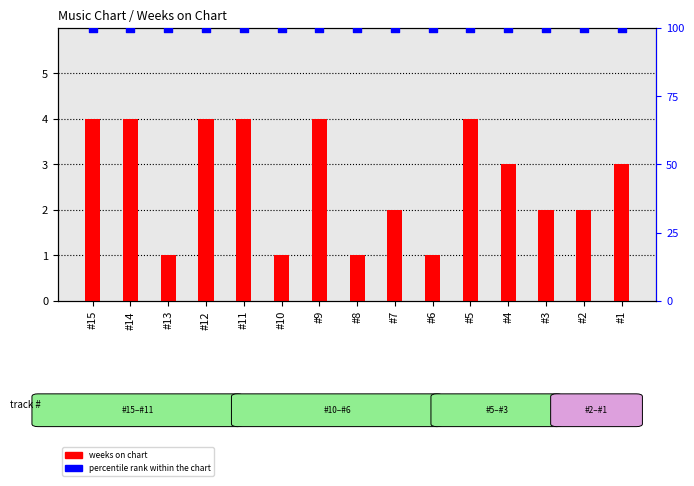

At how many categories does at least one series exceed 41?

15